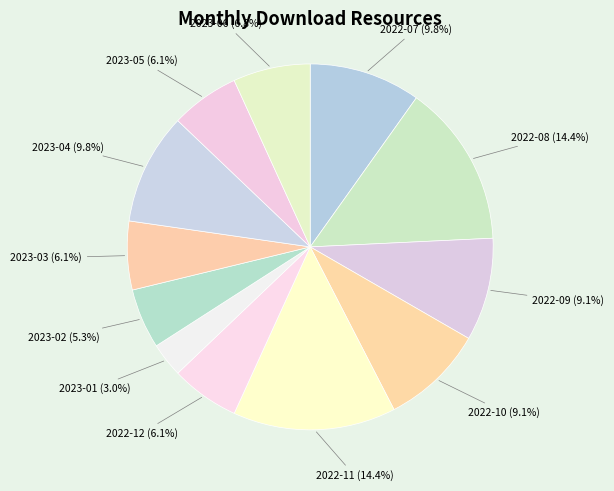

Which slice is the smallest?

2023-01